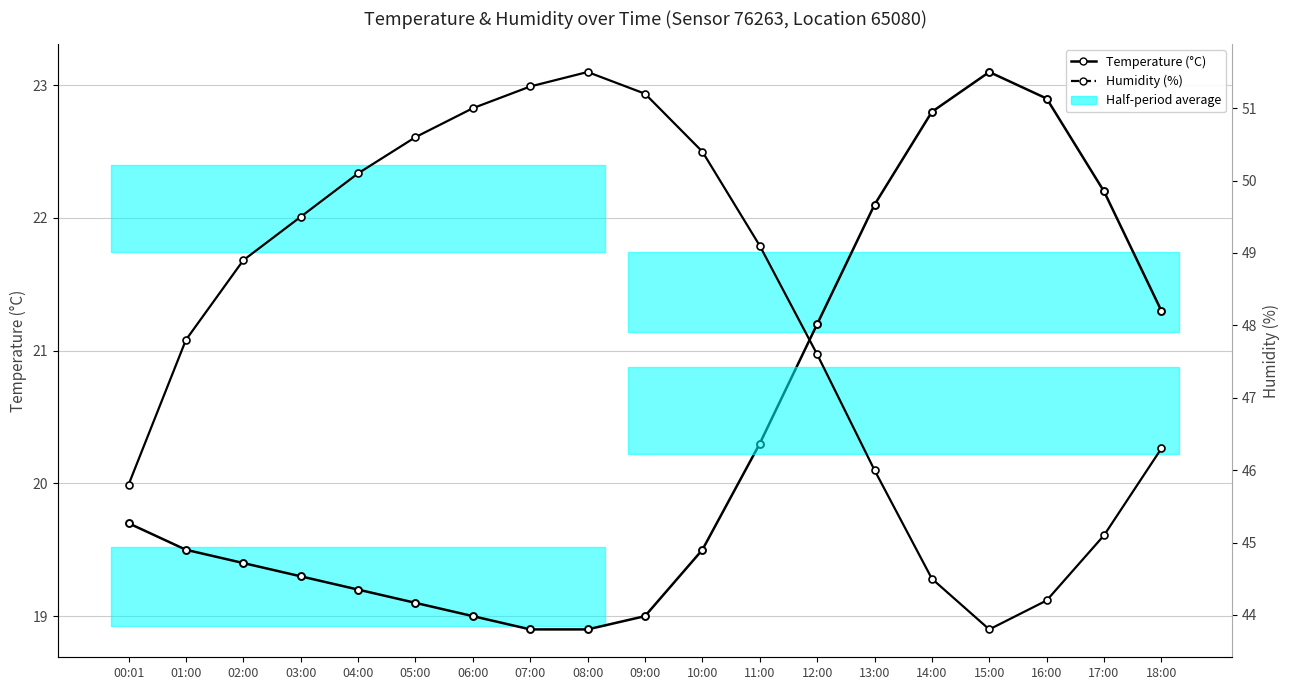

List the labels in order of Temperature value, smallest first.

07:00, 08:00, 06:00, 09:00, 05:00, 04:00, 03:00, 02:00, 01:00, 10:00, 00:01, 11:00, 12:00, 18:00, 13:00, 17:00, 14:00, 16:00, 15:00